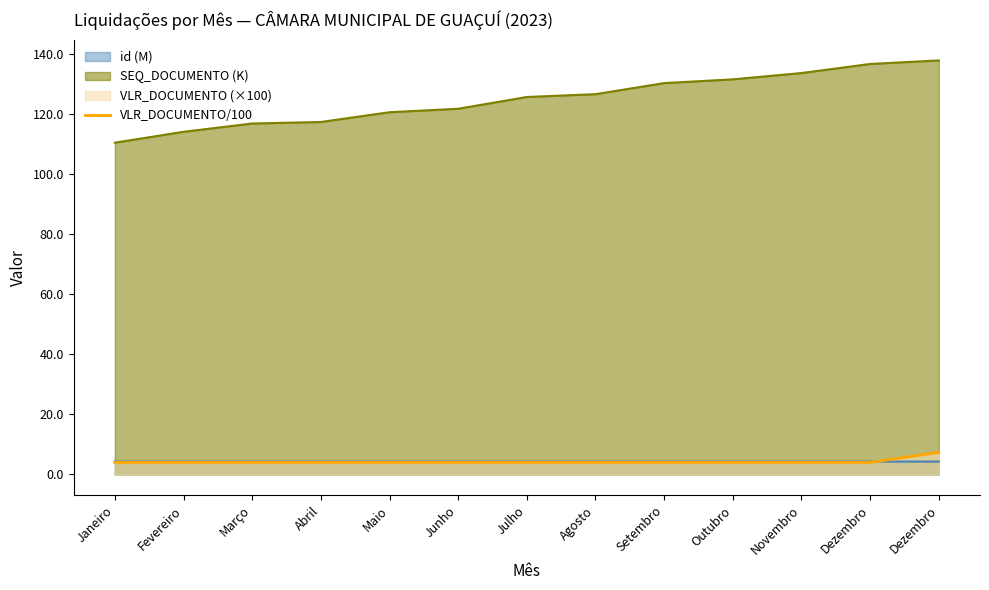

Read the value at Outubro.

4.0